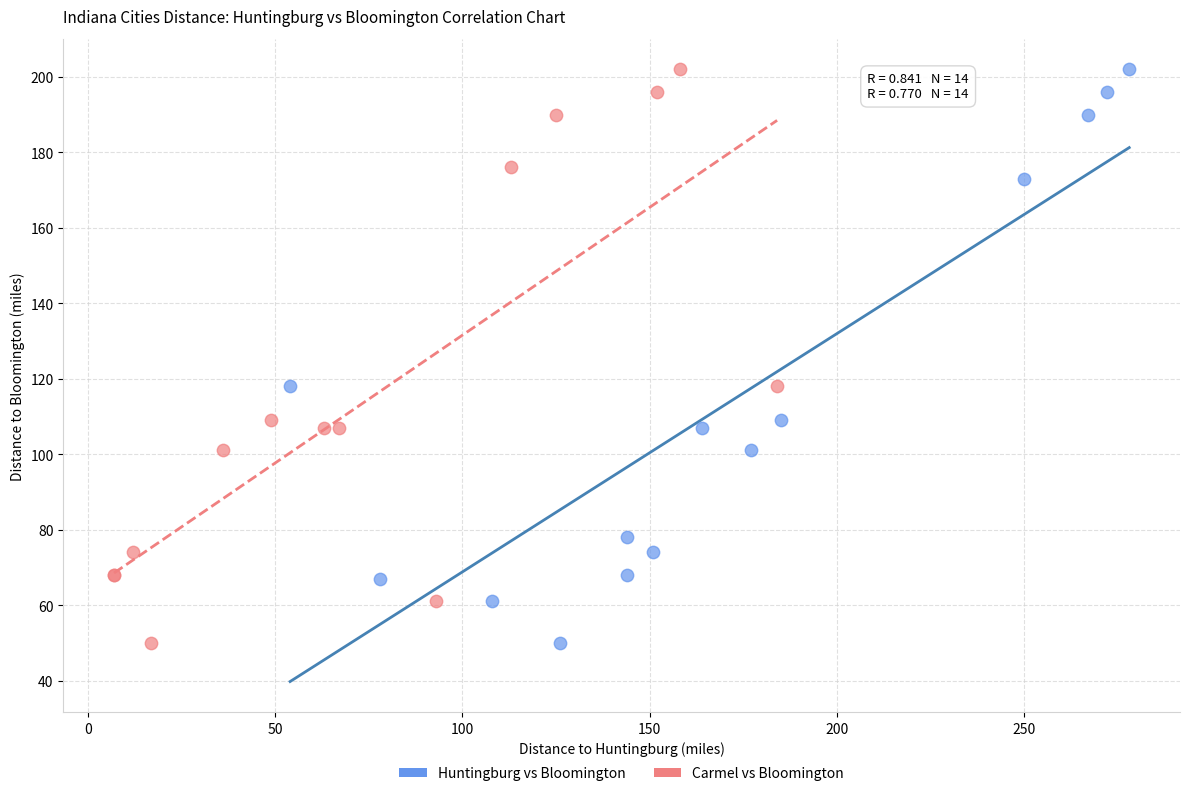

What are all the series names shown in the legend?

Huntingburg vs Bloomington, Carmel vs Bloomington